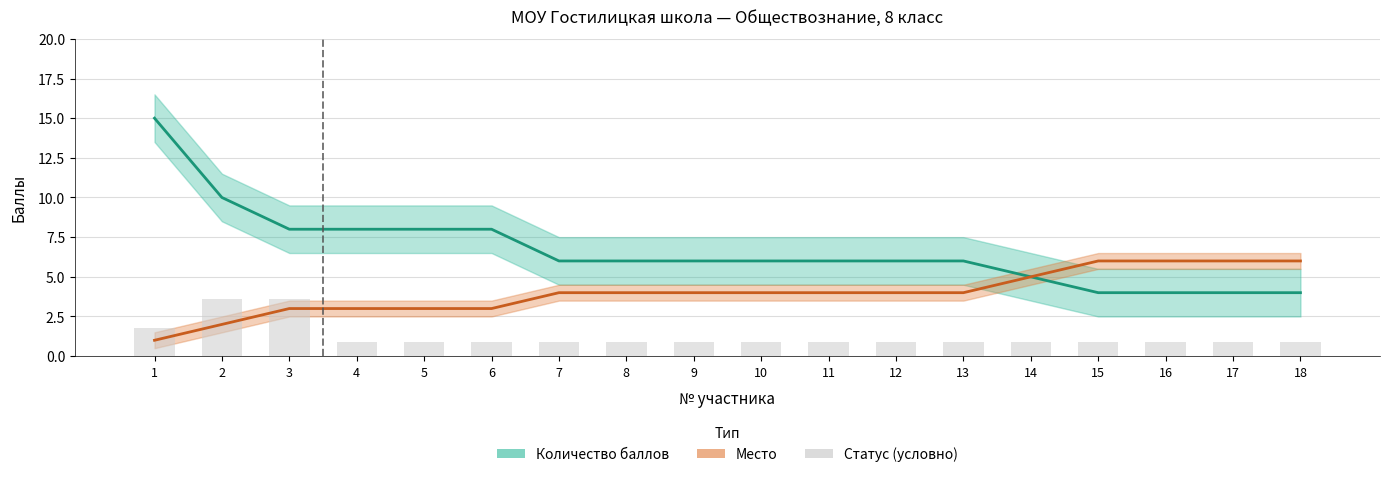

What is the value of the Статус (условно) bar at the 16th from the left?

0.9